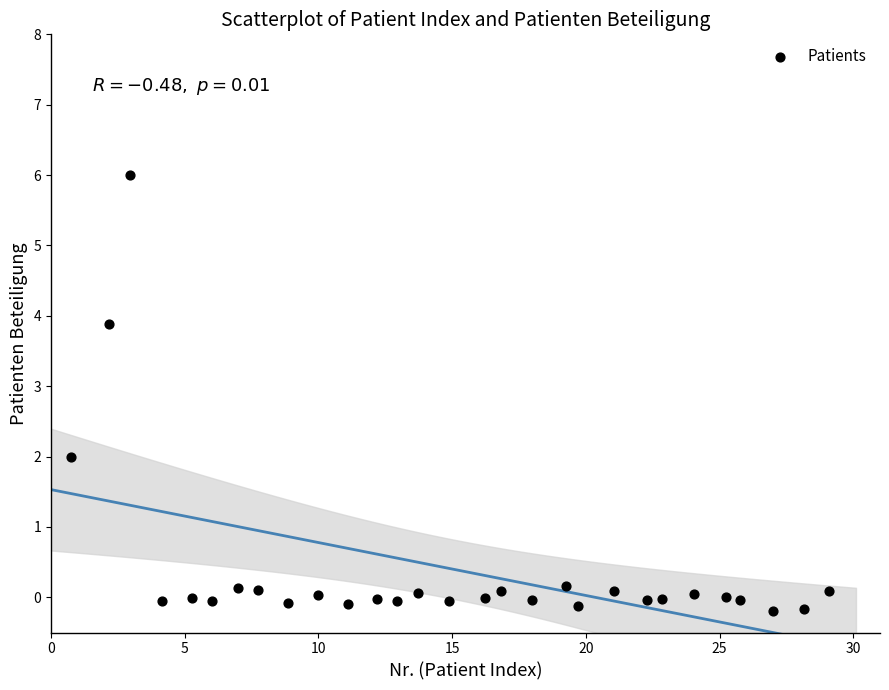

What is the range of Y values (max minus min)?

6.2